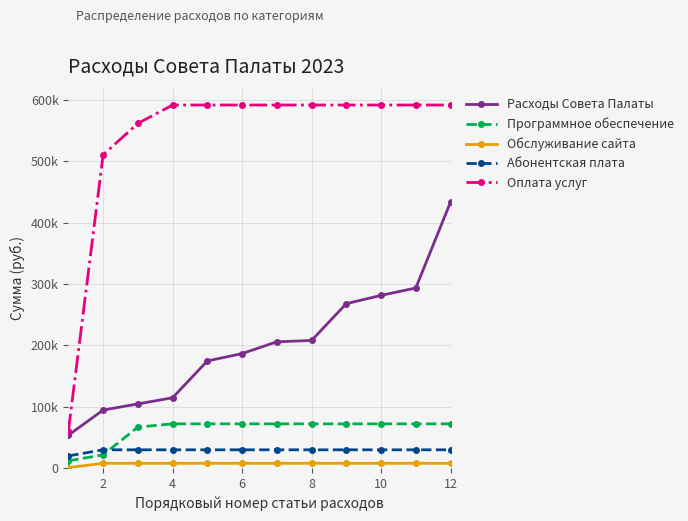

Rank the series by their maximum value, from highest to lowest.

Оплата услуг, Расходы Совета Палаты, Программное обеспечение, Абонентская плата, Обслуживание сайта